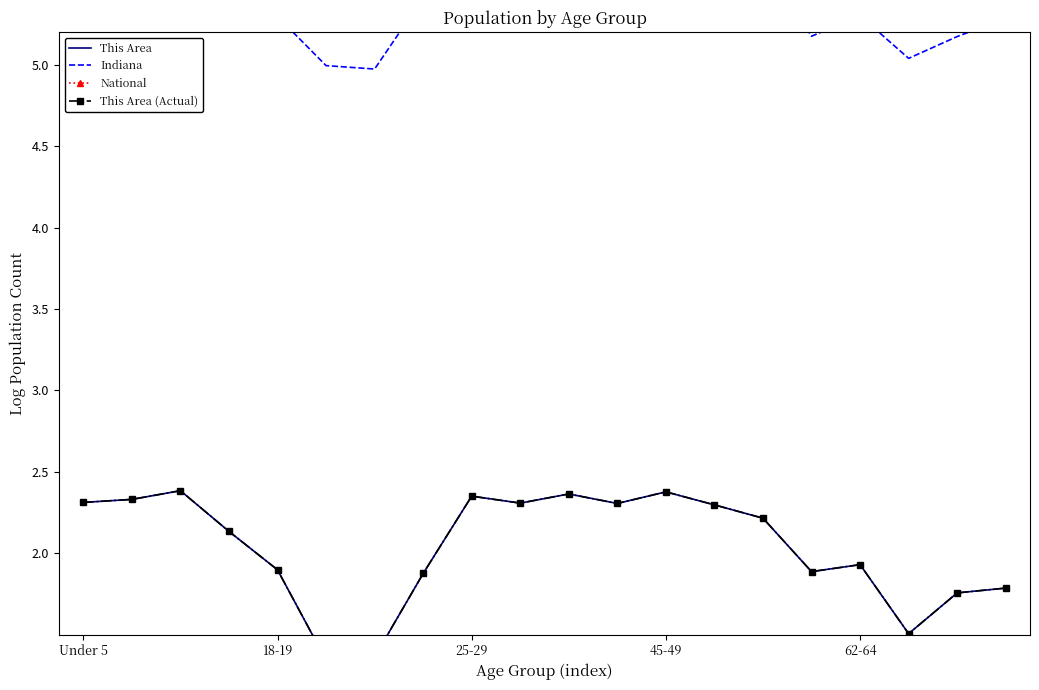

At which category is the sum across all series the highest?

45-49